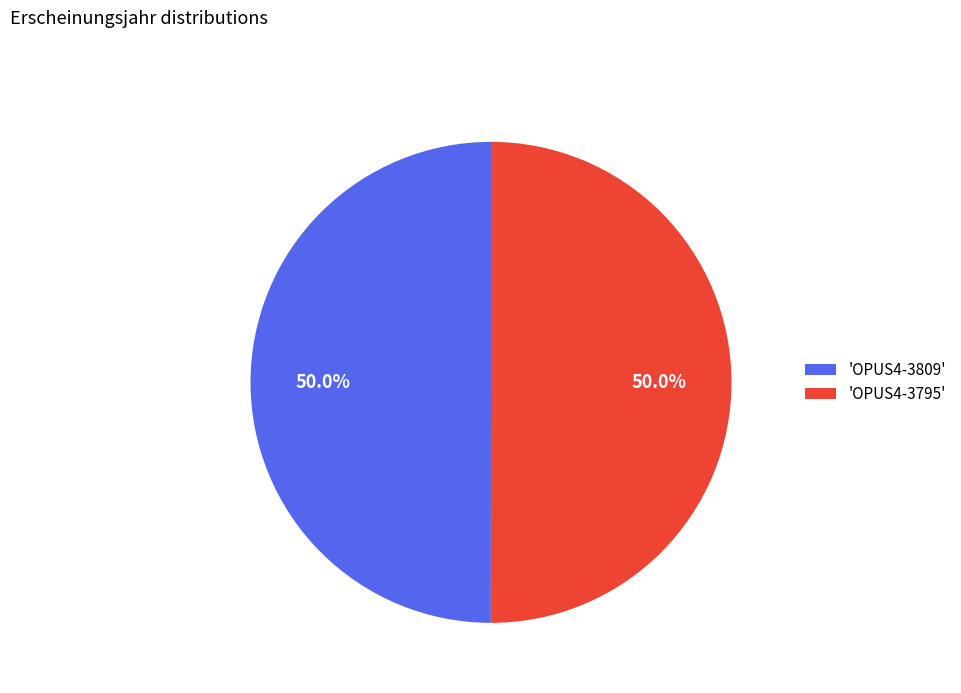

How many segments does this pie chart have?

2